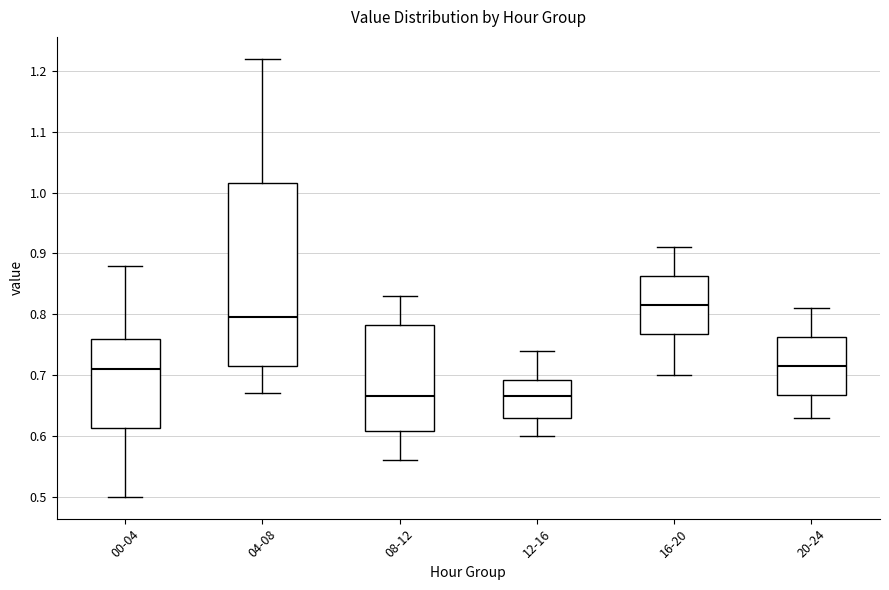

Reading left to right, read every box against the y-axis: the position of its median line, the range the box covers, and the ends of its whiskers. The values are not printed on the chart, so give them approximately, as read against the axis.

00-04: median 0.71, box 0.61 to 0.76, whiskers 0.50 to 0.88
04-08: median 0.80, box 0.72 to 1.02, whiskers 0.67 to 1.22
08-12: median 0.67, box 0.61 to 0.78, whiskers 0.56 to 0.83
12-16: median 0.67, box 0.63 to 0.69, whiskers 0.60 to 0.74
16-20: median 0.82, box 0.77 to 0.86, whiskers 0.70 to 0.91
20-24: median 0.72, box 0.67 to 0.76, whiskers 0.63 to 0.81